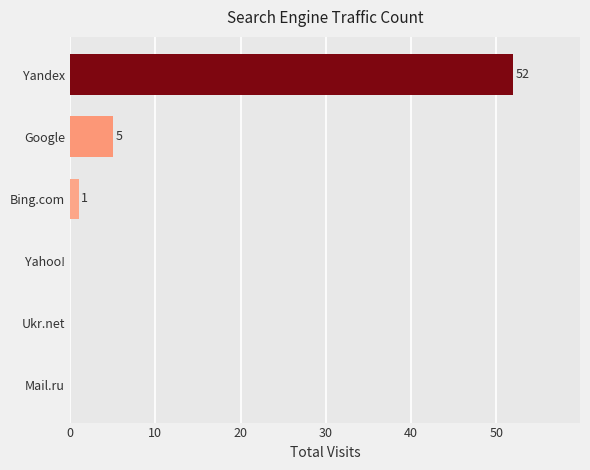

Reading bottom to top, list all the values displayed in this chart.

Mail.ru=0	Ukr.net=0	Yahoo!=0	Bing.com=1	Google=5	Yandex=52